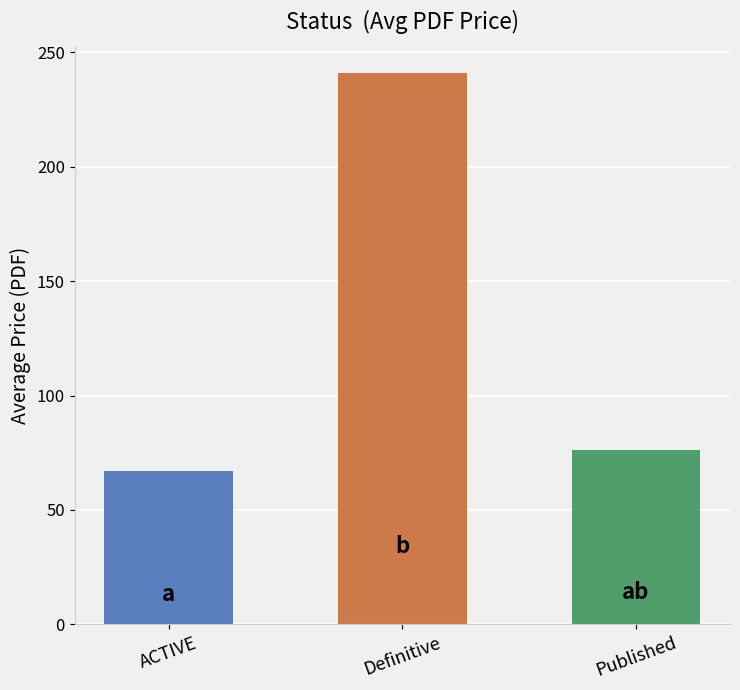

What is the change in value from ACTIVE to Definitive?

+173.8